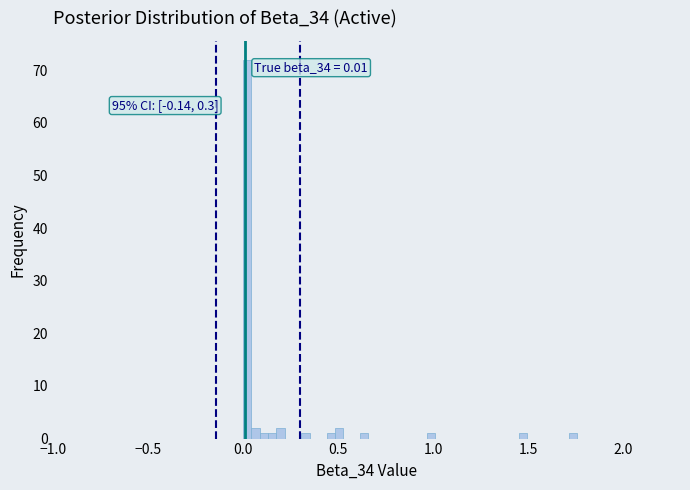

Around what value on the x-axis is the tallest bar? Give the approximate position of its centre, as read against the axis.

0.00